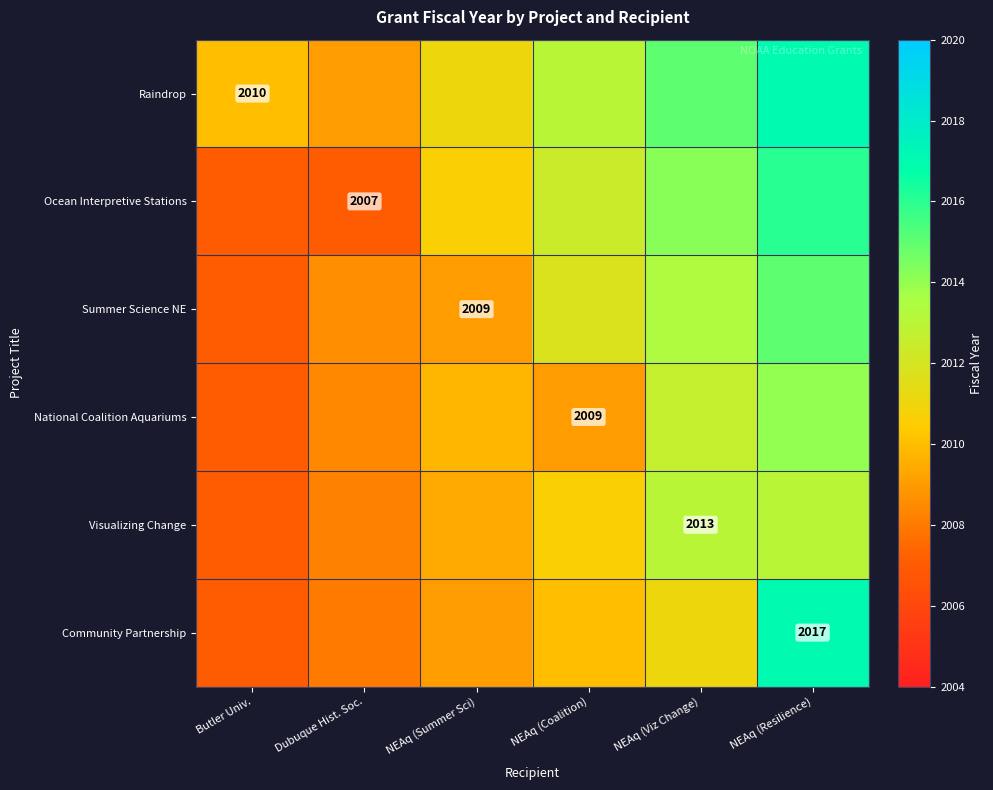

The value of Ocean Interpretive Stations at Dubuque Hist. Soc. is 650.3. True or false?

False